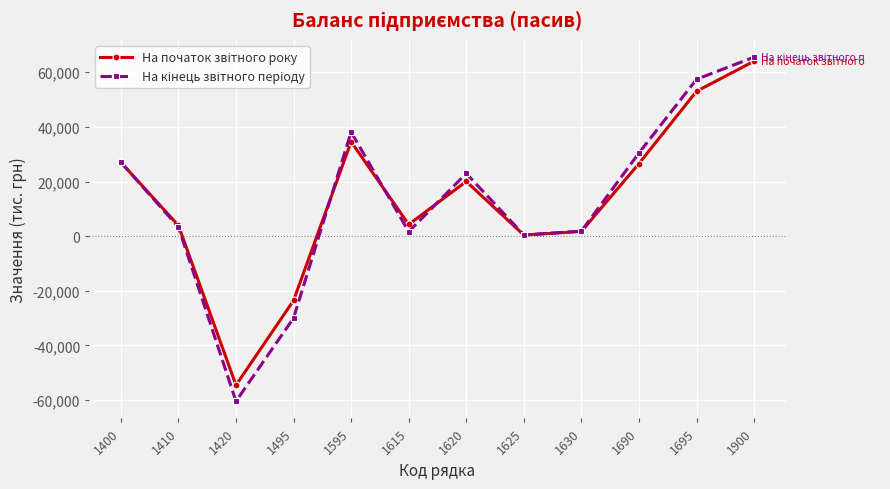

What is the difference between the highest and lowest values at 1495?

6444.6